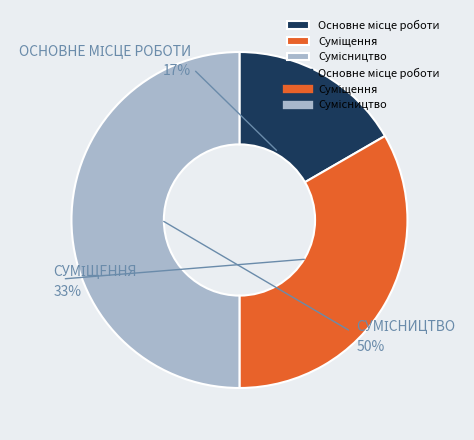

To the nearest percent, what percentage of the pie is Основне місце роботи?

17%